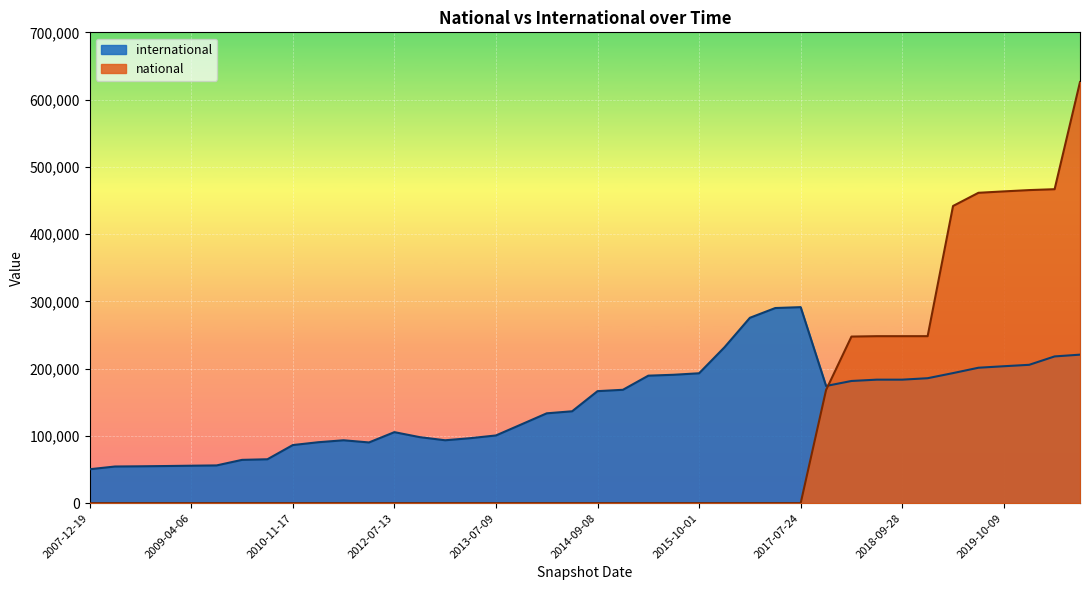

What is the maximum value for international?

291433